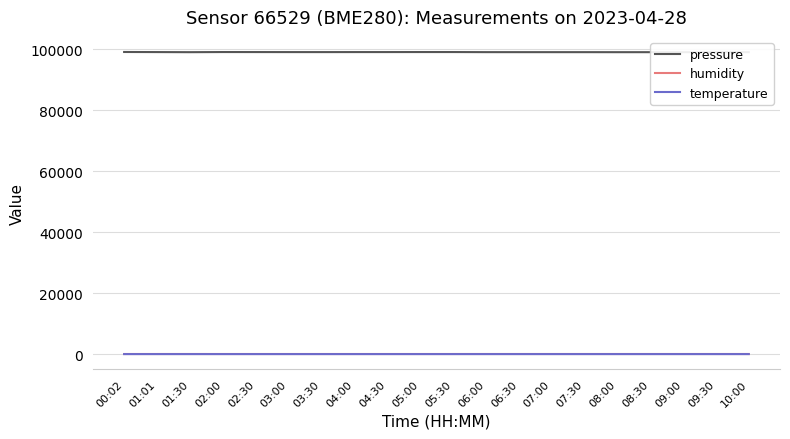

The pressure series shows 98996.9 at 08:00. True or false?

True